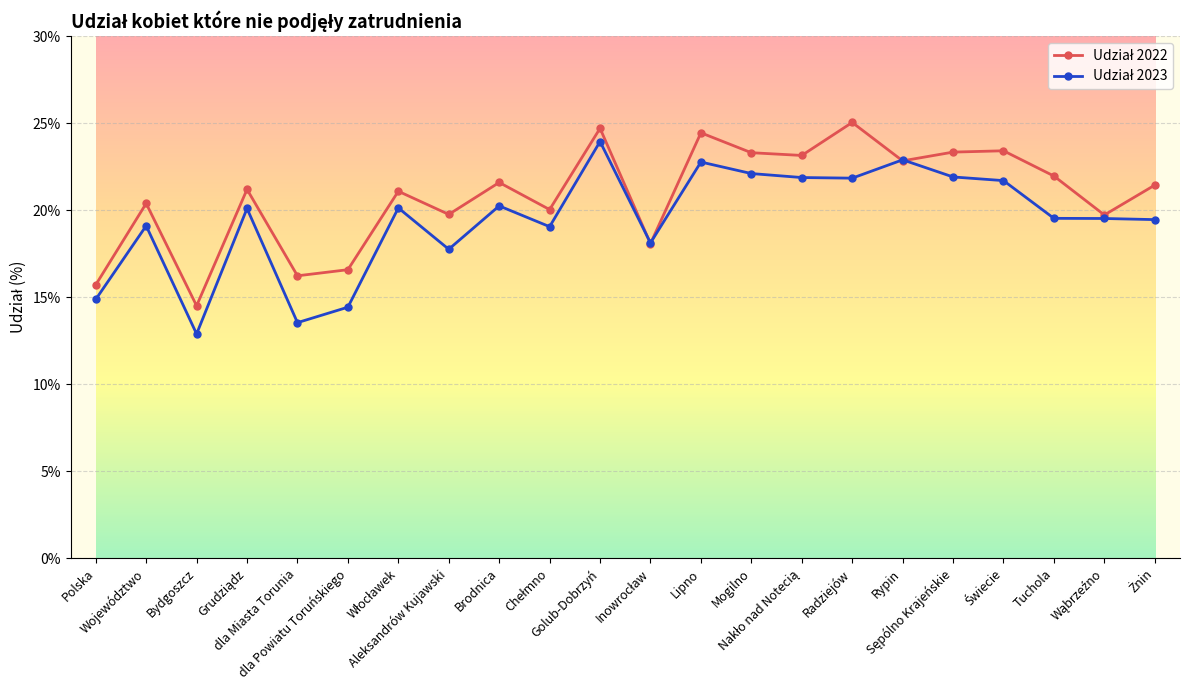

What is the smallest value displayed?

12.9